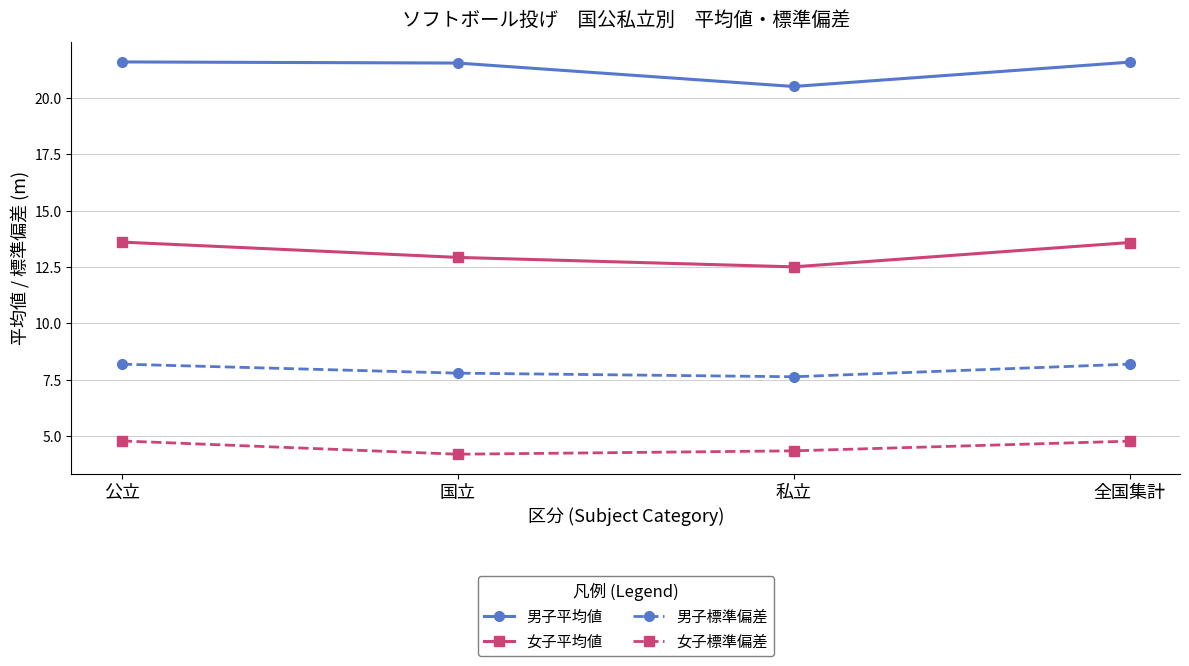

Reading left to right, list all the values displayed in this chart.

男子平均値: 公立=21.6	国立=21.6	私立=20.5	全国集計=21.6
女子平均値: 公立=13.6	国立=12.9	私立=12.5	全国集計=13.6
男子標準偏差: 公立=8.2	国立=7.8	私立=7.6	全国集計=8.2
女子標準偏差: 公立=4.8	国立=4.2	私立=4.3	全国集計=4.8